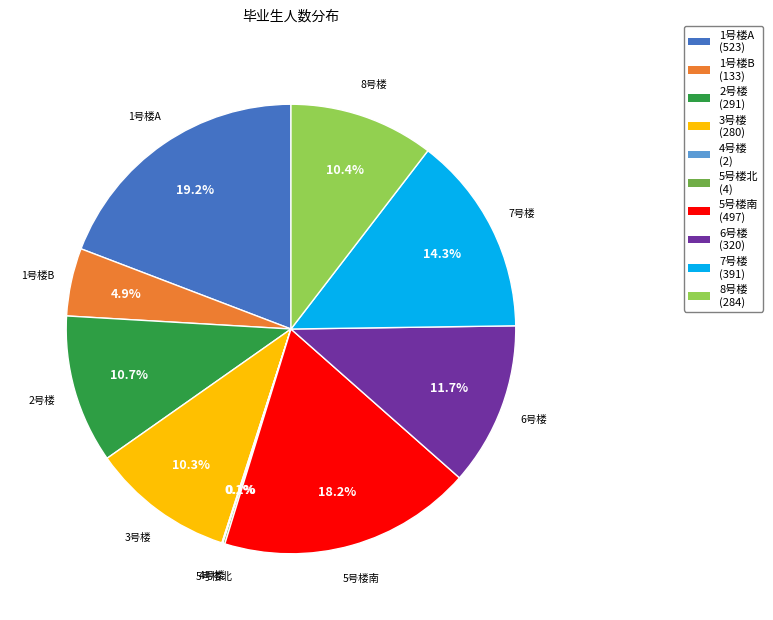

Which has a higher value, 6号楼 or 3号楼?

6号楼